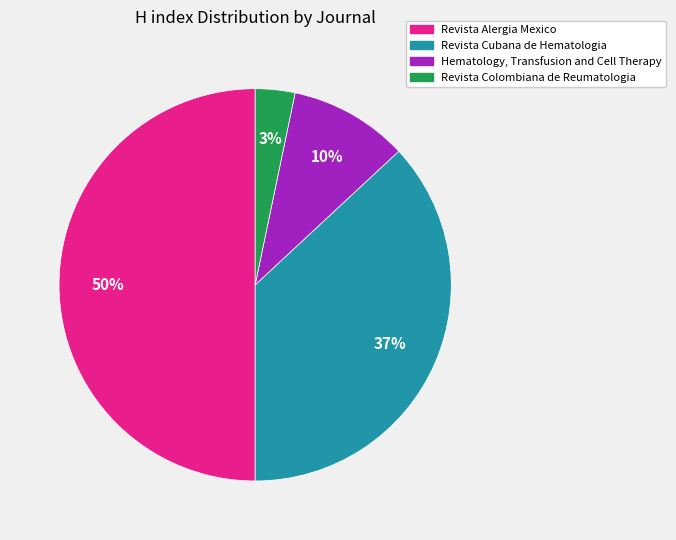

Combined, do Revista Cubana de Hematologia and Revista Alergia Mexico account for over 50%?

Yes